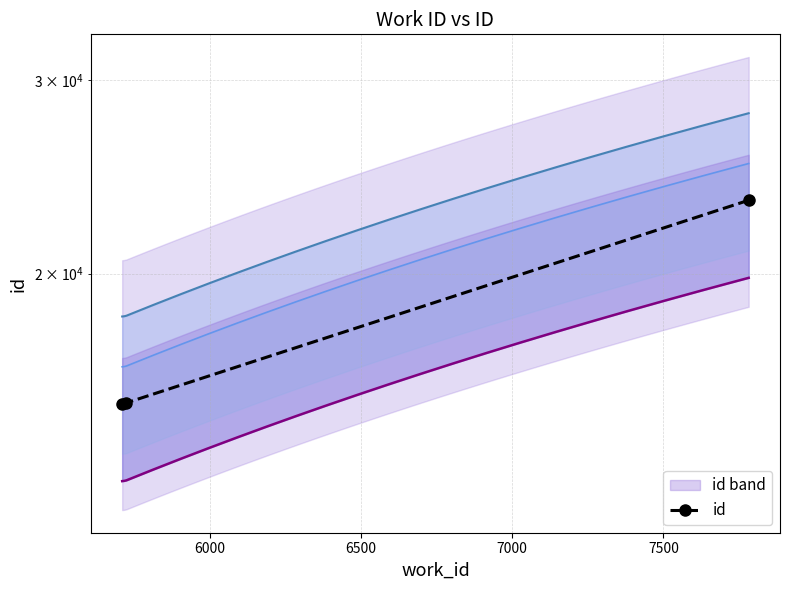

What is the minimum value shown in the chart?

15239